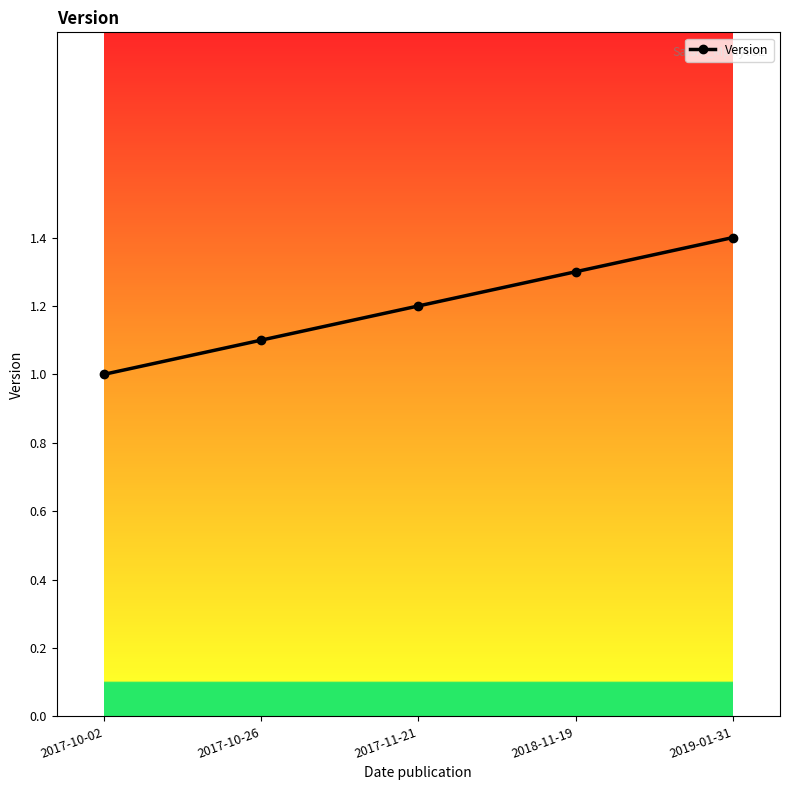

Which label corresponds to the largest value in the chart?

2019-01-31